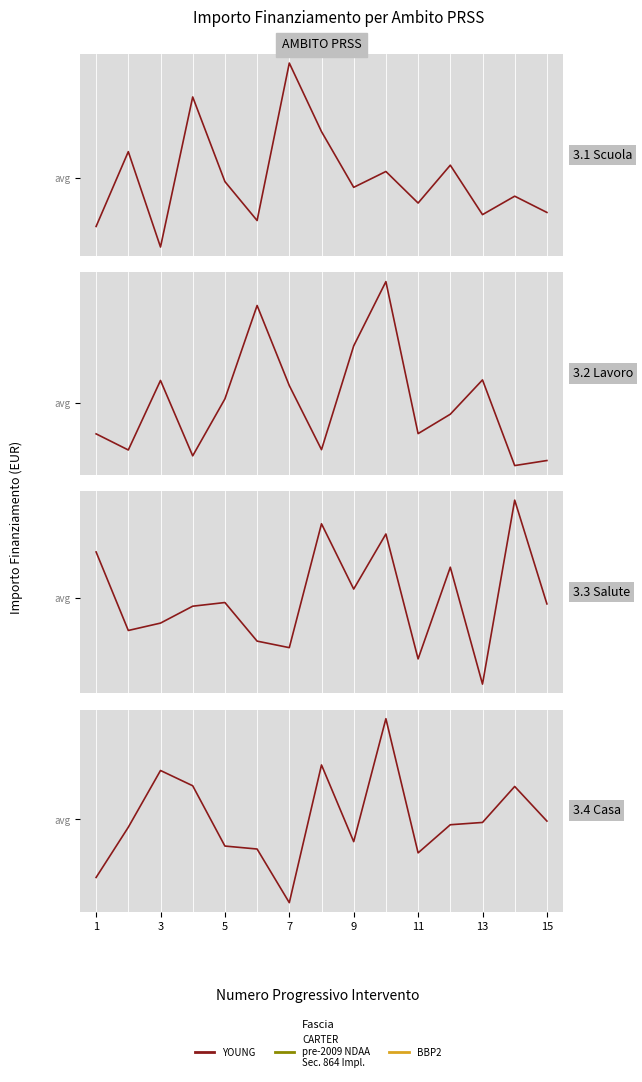

List the series in order of their peak value, lowest first.

3.3 Salute, 3.4 Casa, 3.1 Scuola, 3.2 Lavoro